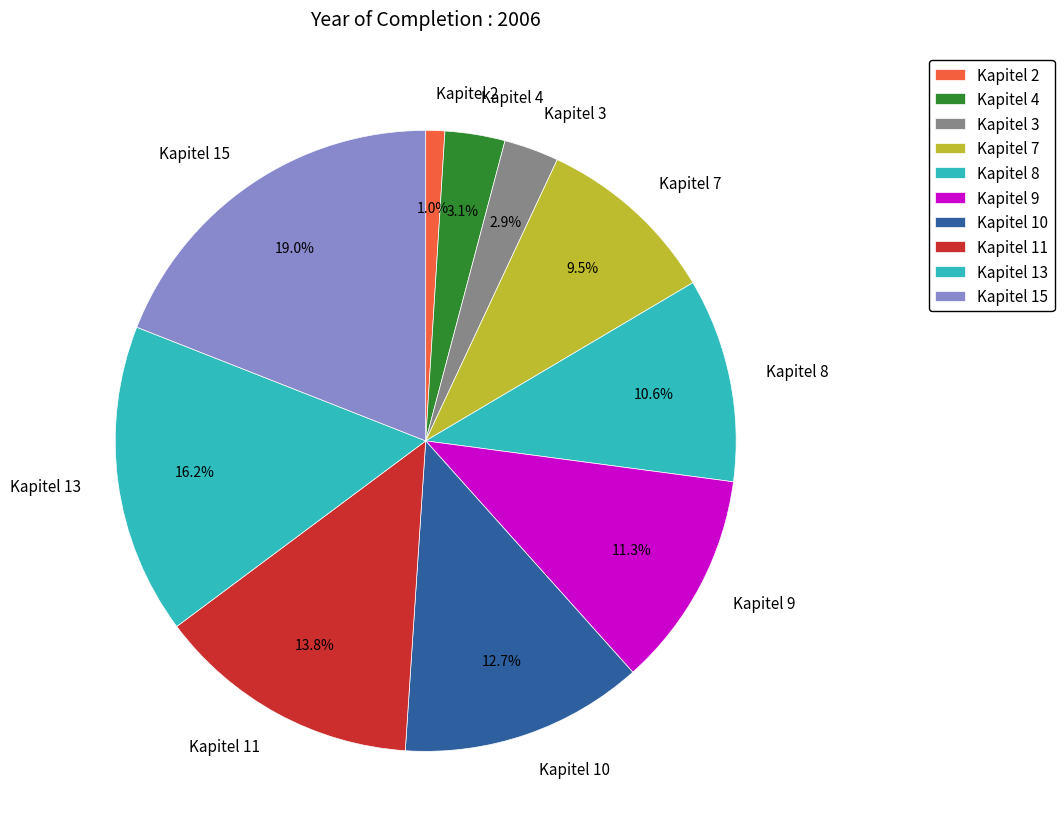

What percentage is the Kapitel 8 slice, to the nearest percent?

11%